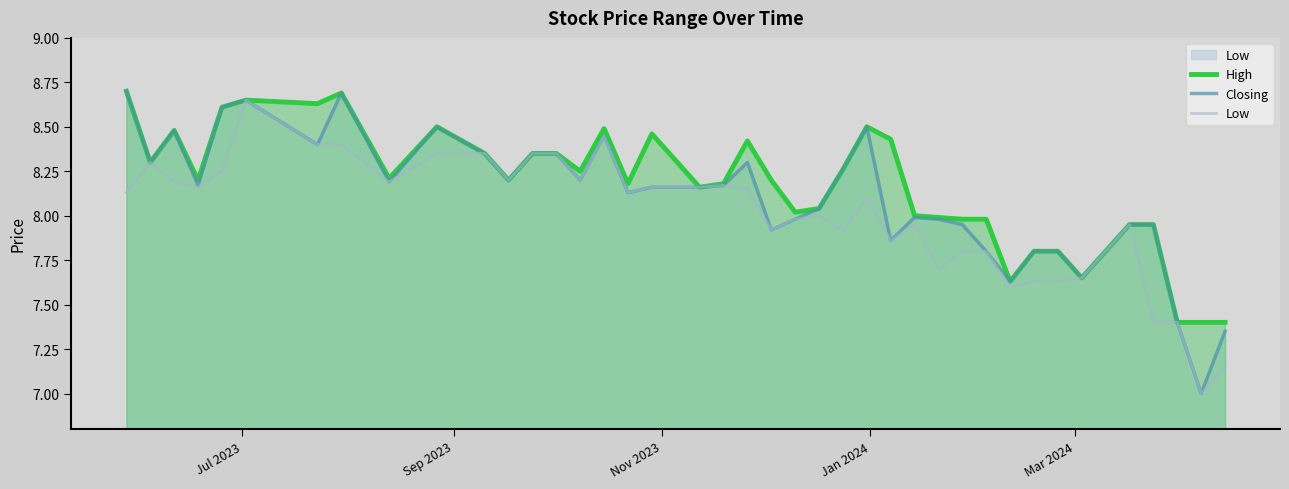

How many lines are shown in the chart?

3